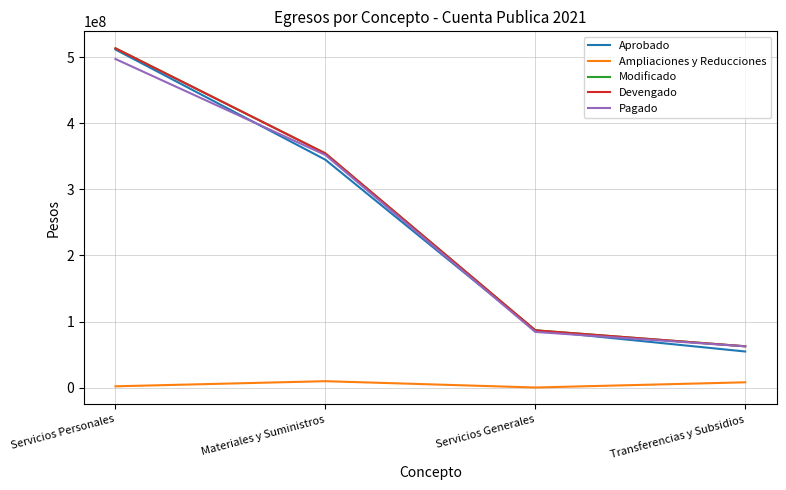

Count the Ampliaciones y Reducciones values in the range 1852169 to 9593960.

3